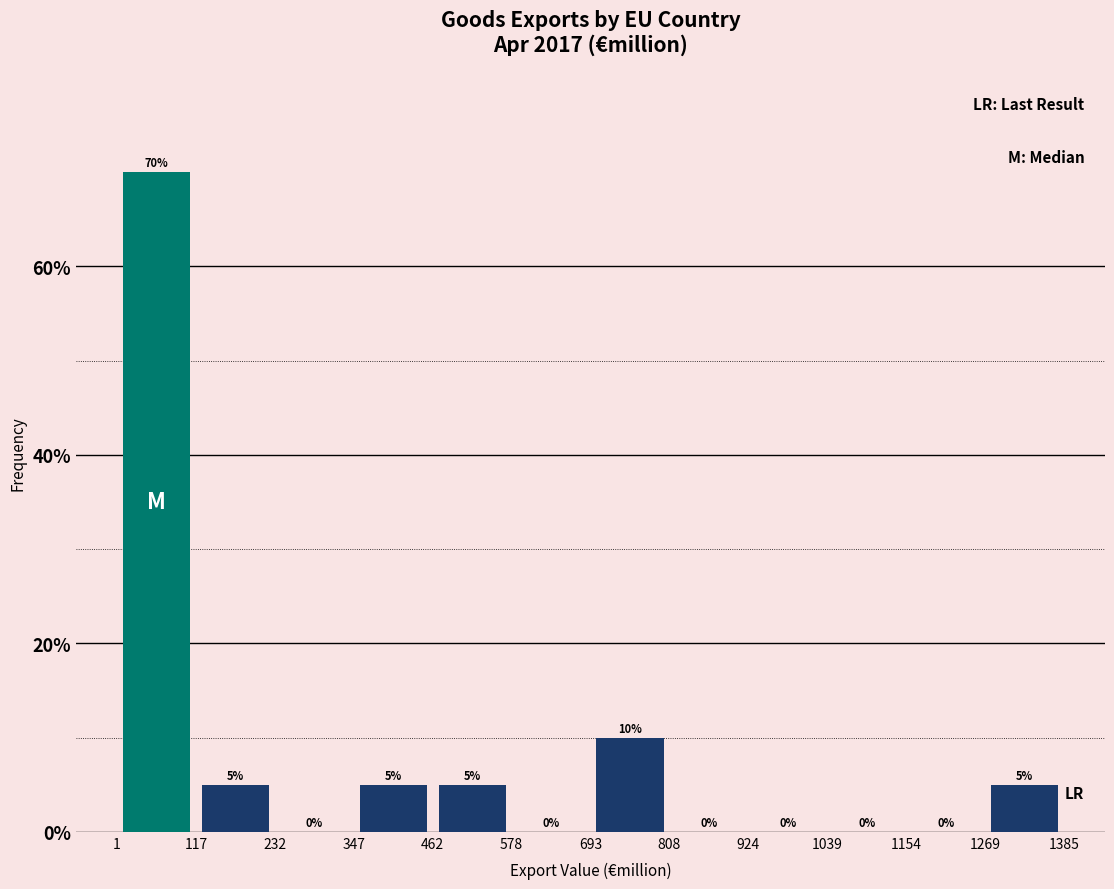

Reading left to right, transcribe this chart: for each bar, give the range it covers on the x-axis and its height.

1 to 117: 70
117 to 232: 5
232 to 347: 0
347 to 462: 5
462 to 578: 5
578 to 693: 0
693 to 808: 10
808 to 924: 0
924 to 1039: 0
1039 to 1154: 0
1154 to 1269: 0
1269 to 1385: 5